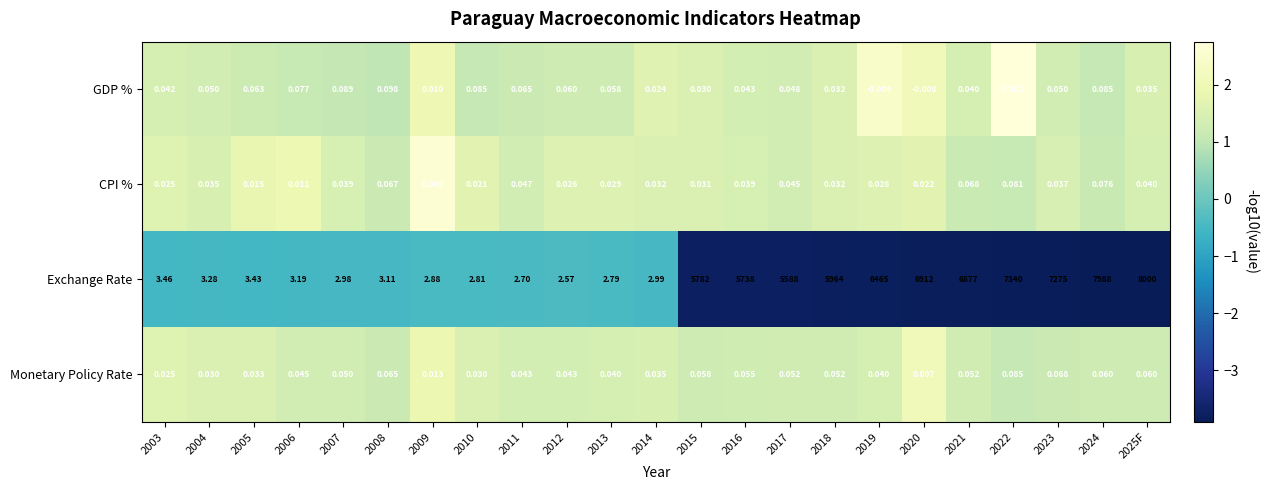

Which series changed the most between 2009 and 2019?

Exchange Rate